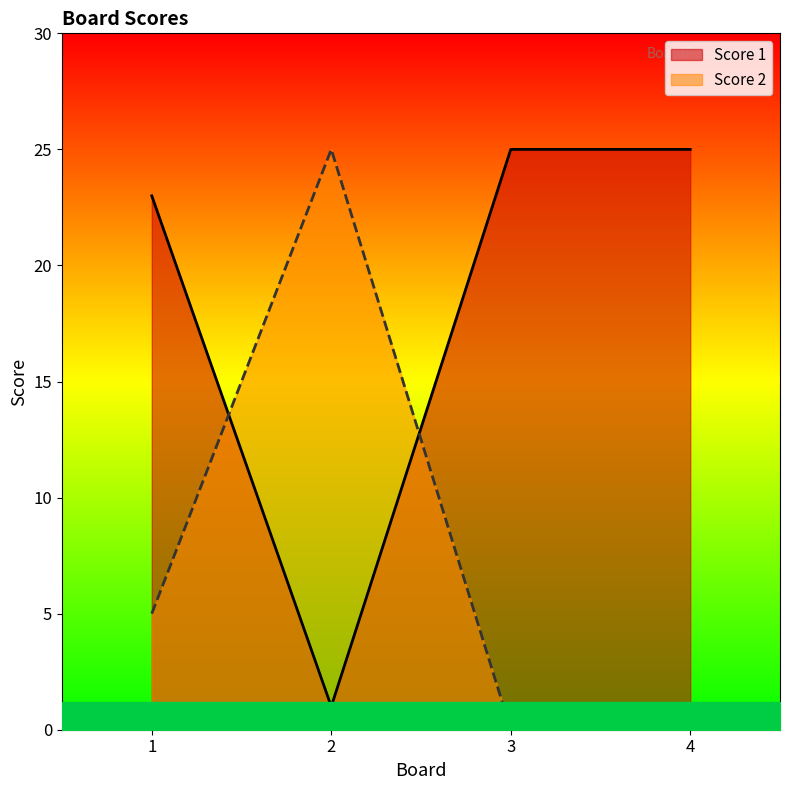

What is the value of the Score 1 point at the 1st from the left?

23